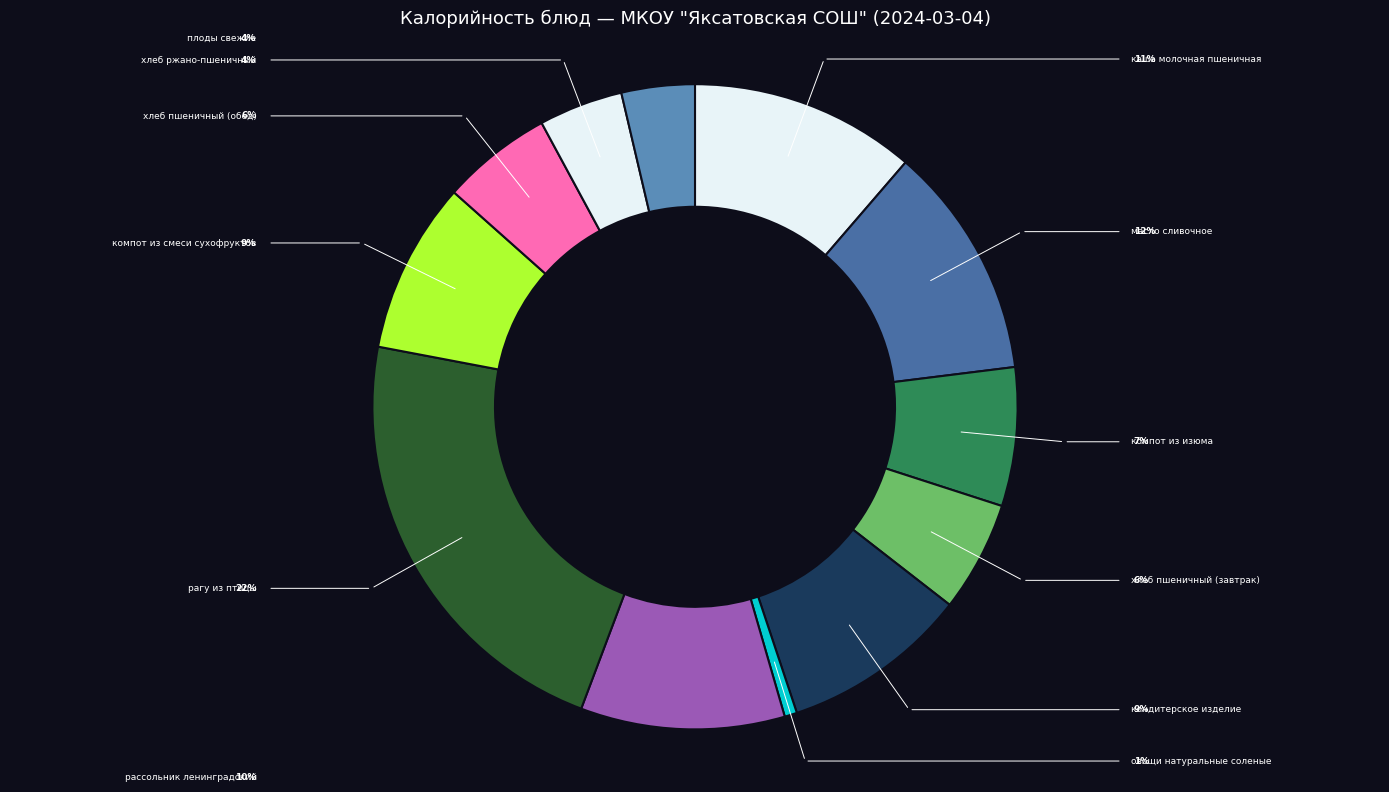

To the nearest percent, what is the combined percentage of масло сливочное and каша молочная пшеничная?

23%